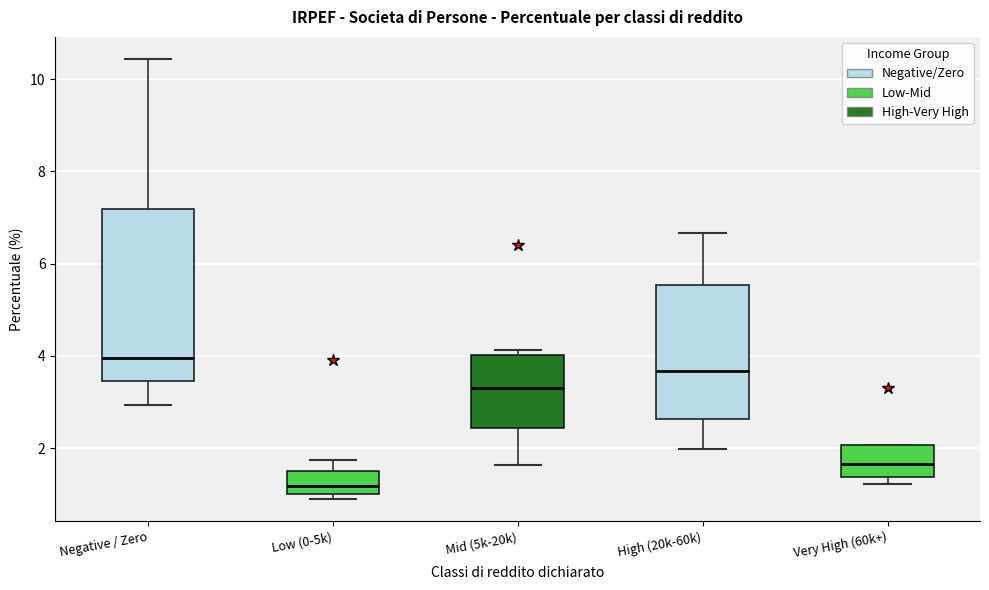

Comparing the boxes themselves (not the whiskers), which one is the tallest?

Negative / Zero